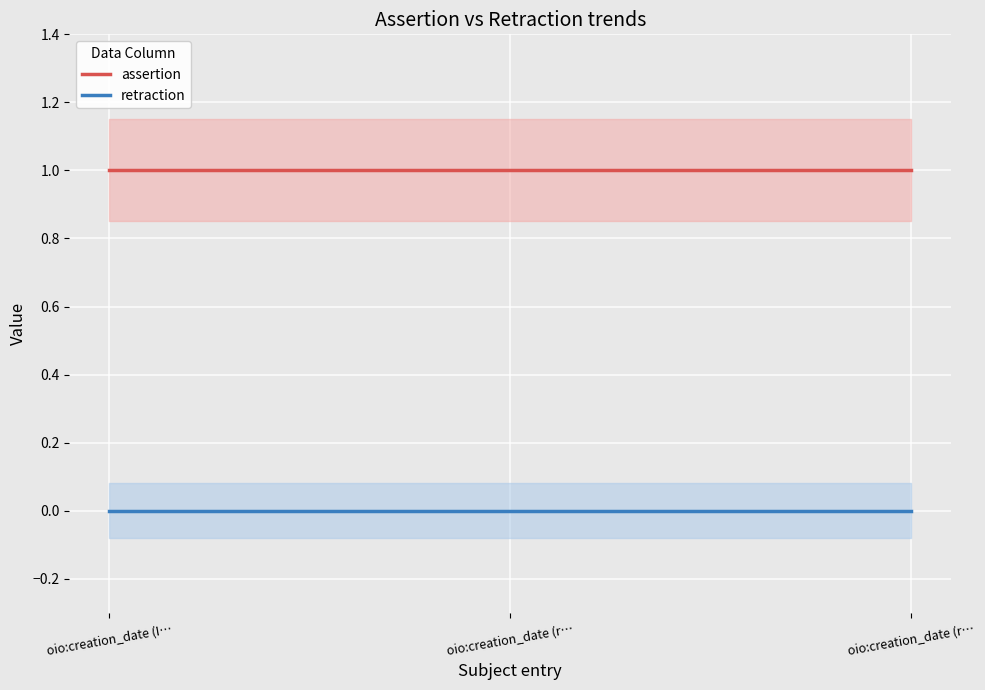

Between oio:creation_date (rdfs:label) and oio:creation_date (rdf:type), which is larger?

oio:creation_date (rdfs:label)